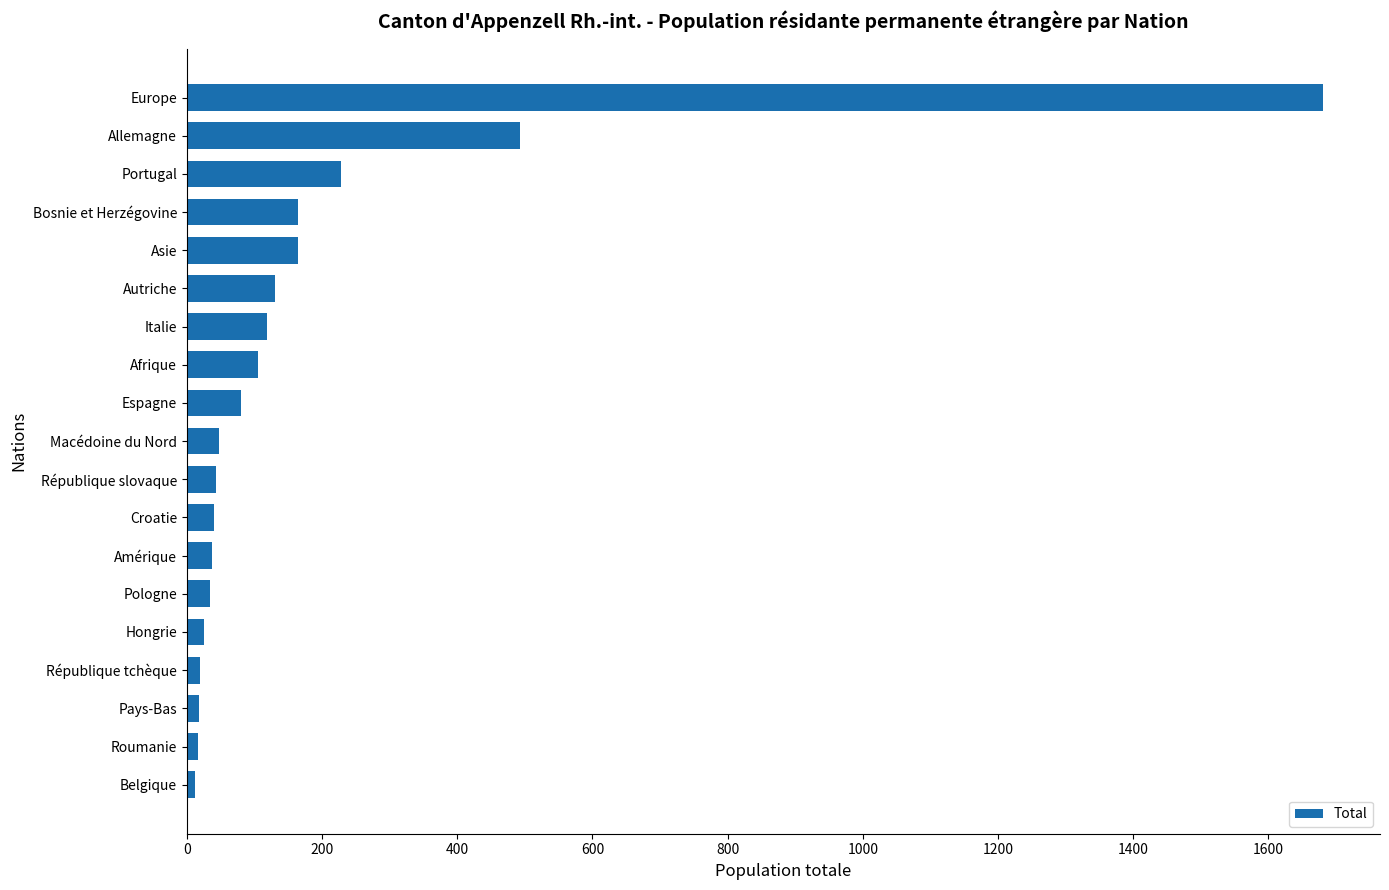

Between Afrique and Croatie, which is larger?

Afrique